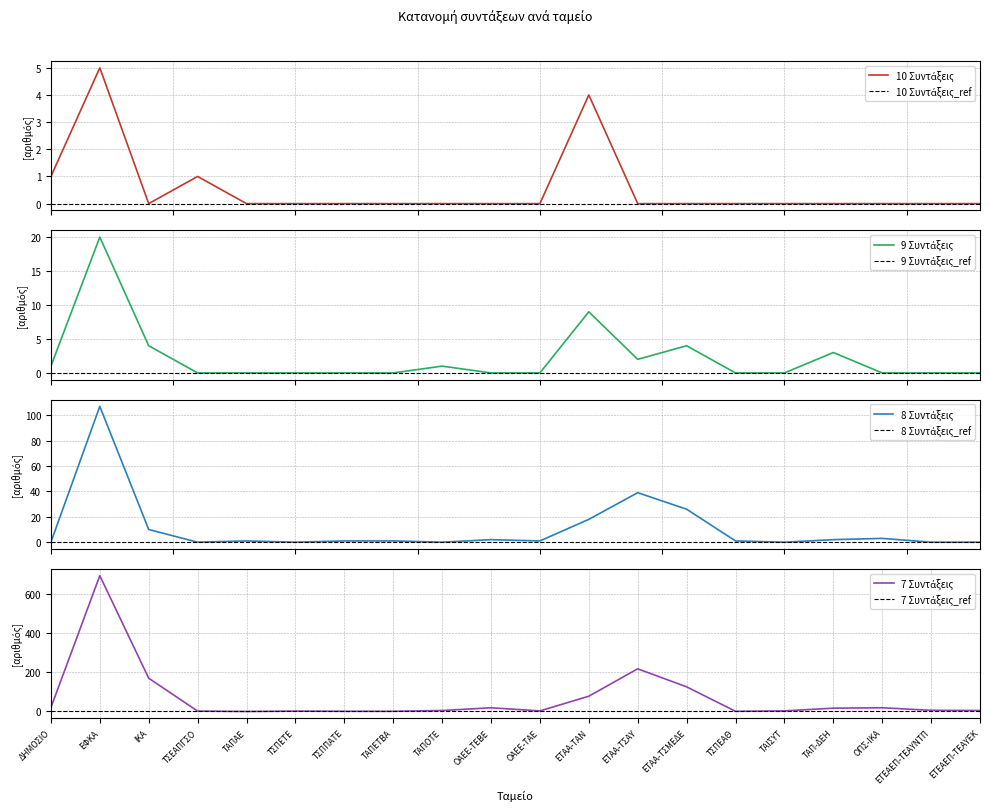

What is the label of the 1st point from the left?

ΔΗΜΟΣΙΟ